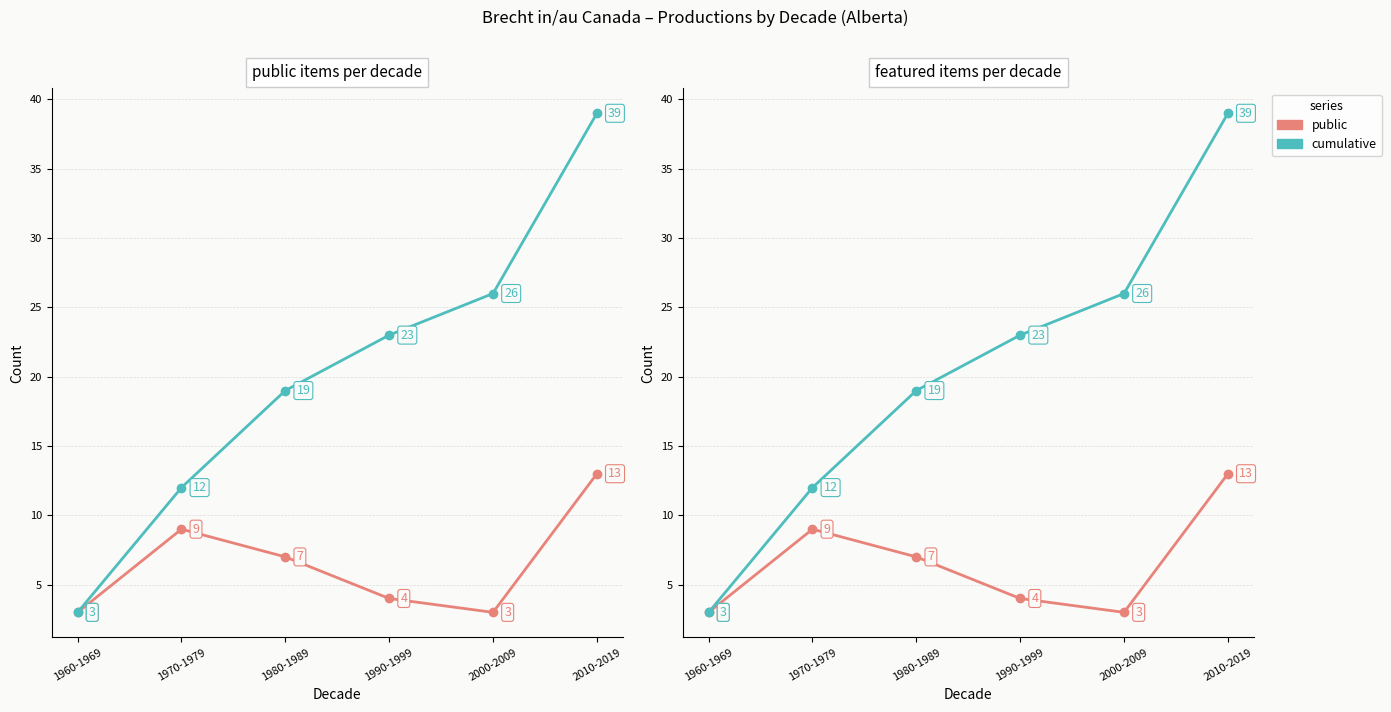

At which label does public reach its minimum?

1960-1969